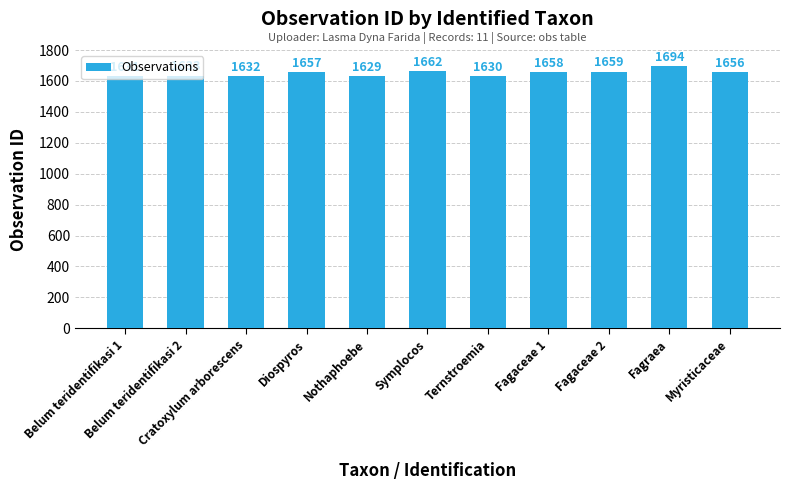

Between Fagraea and Symplocos, which is larger?

Fagraea